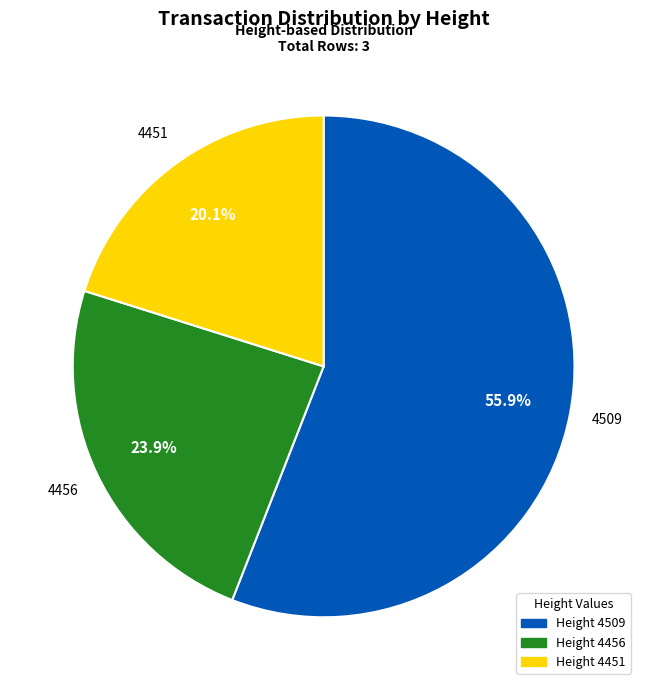

The 4456 slice represents 32% of the pie. True or false?

False